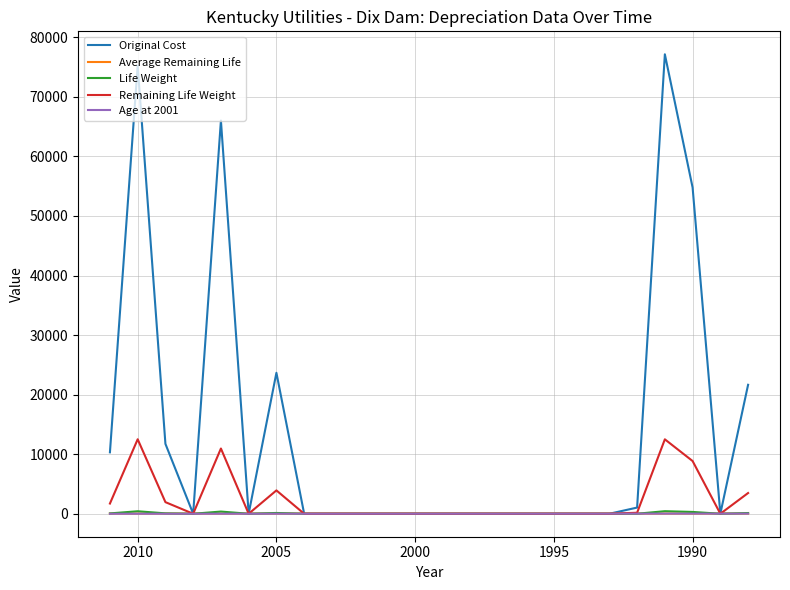

How many interior local peaks does the Remaining Life Weight series have?

4